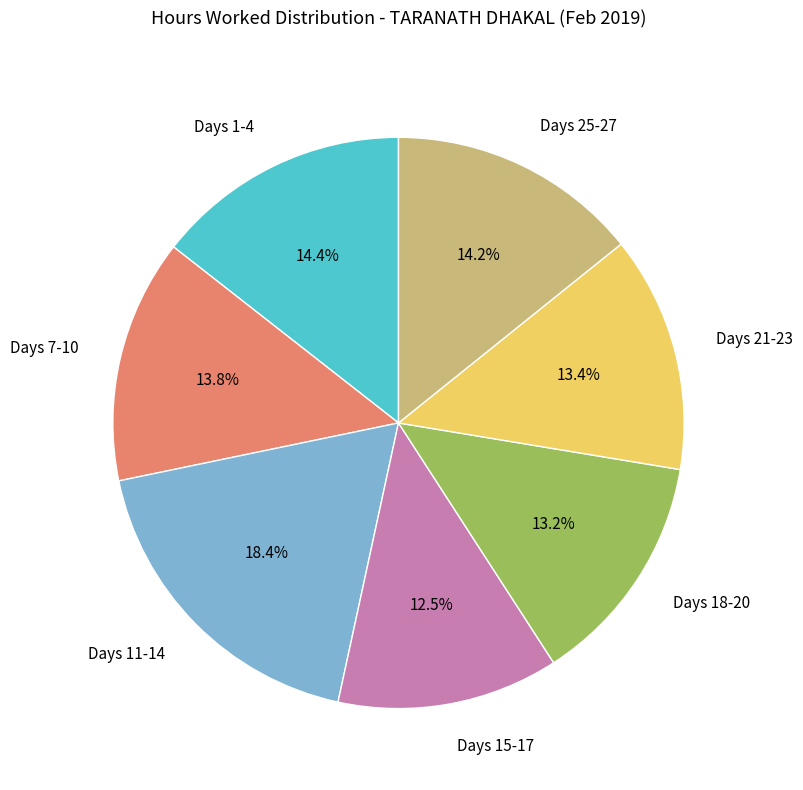

Is there any slice that represents more than half of the pie?

No